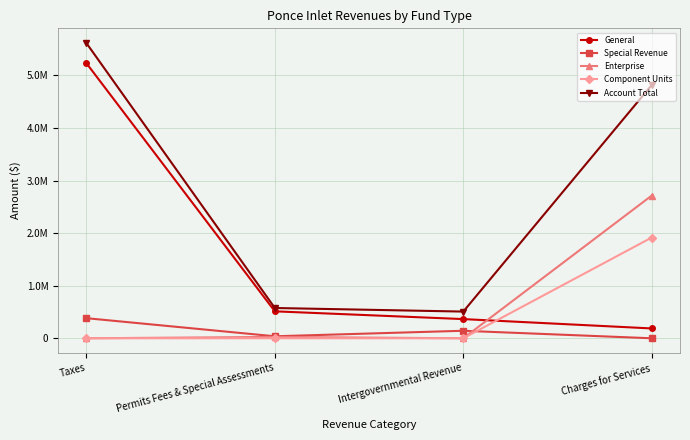

At which label does Enterprise reach its peak?

Charges for Services